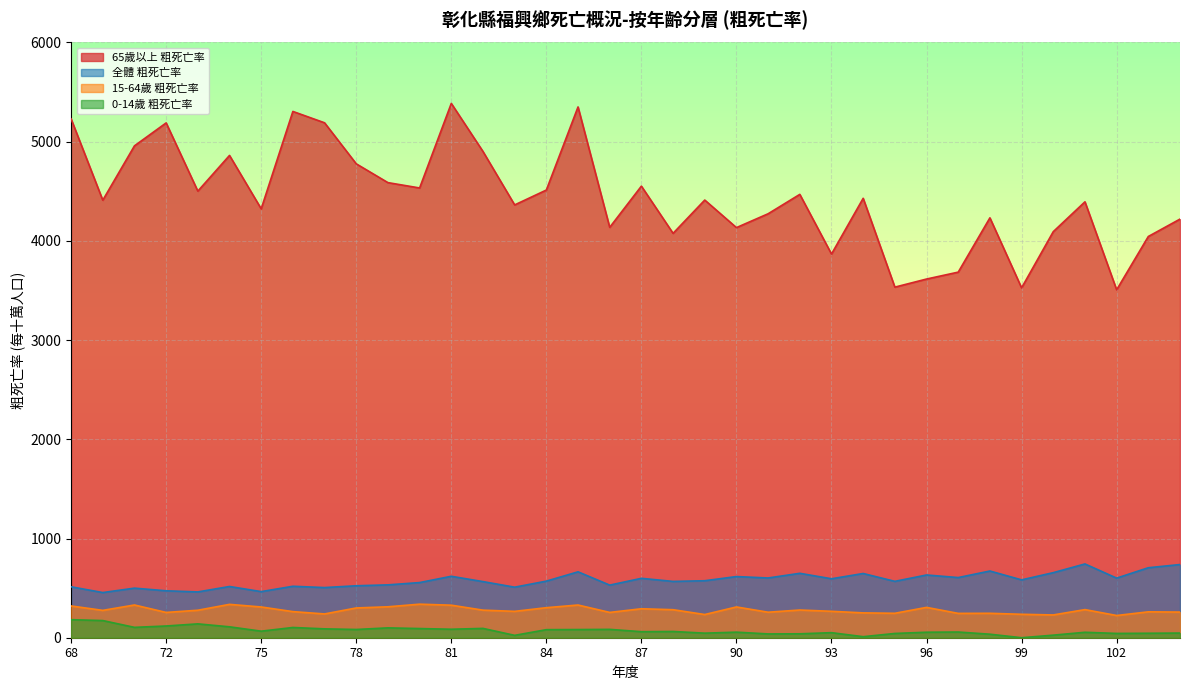

What is the spread (max minus min) of values at 84?

4431.5